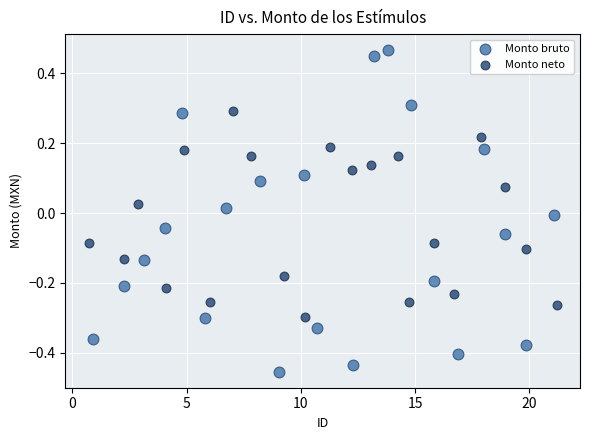

Which series reaches the maximum Y coordinate?

Monto bruto